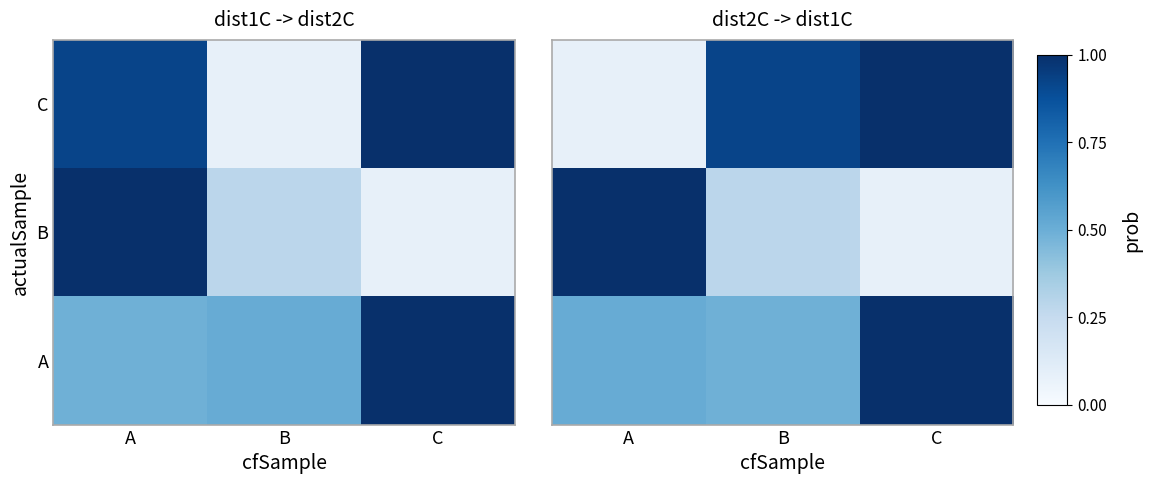

What is the maximum value for B?

1.0